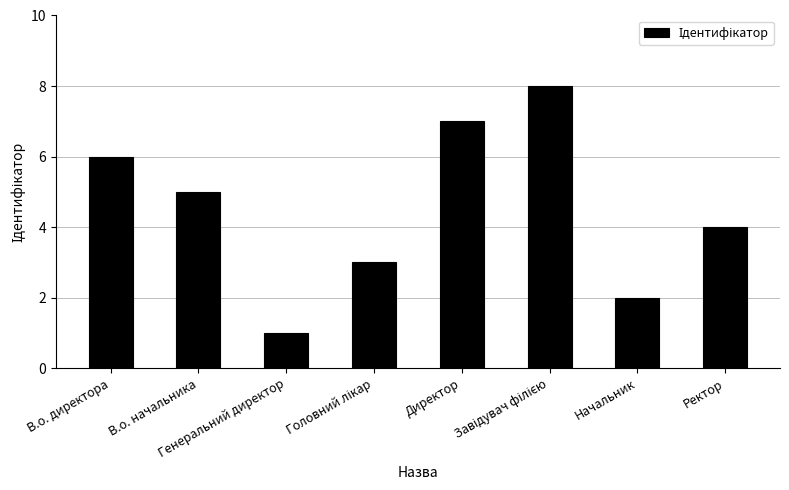

What is the difference between the second highest and minimum values?

6